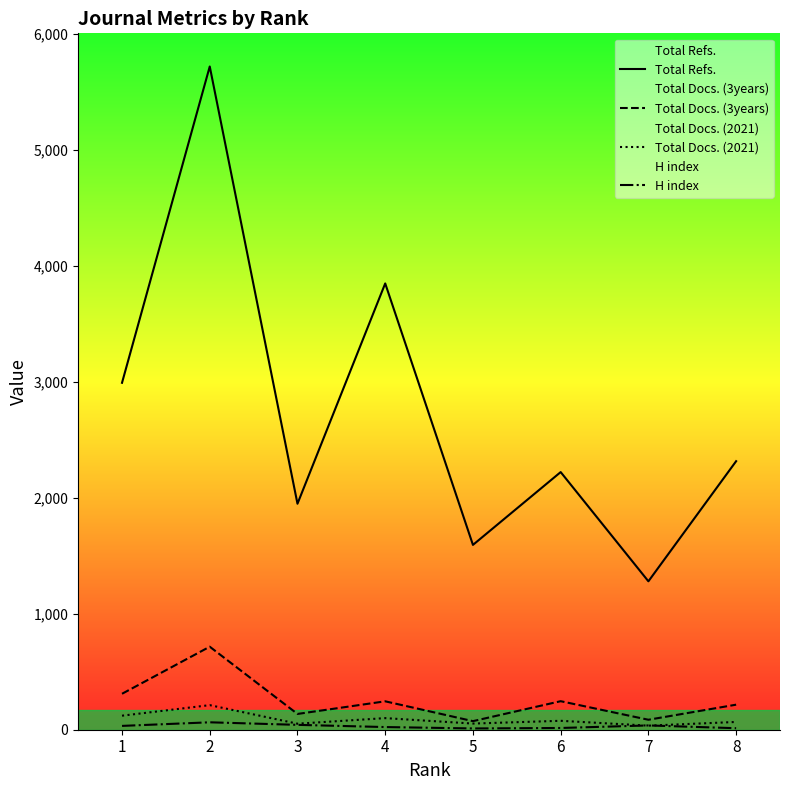

At 8, list the series in order from smallest to largest.

H index, Total Docs. (2021), Total Docs. (3years), Total Refs.